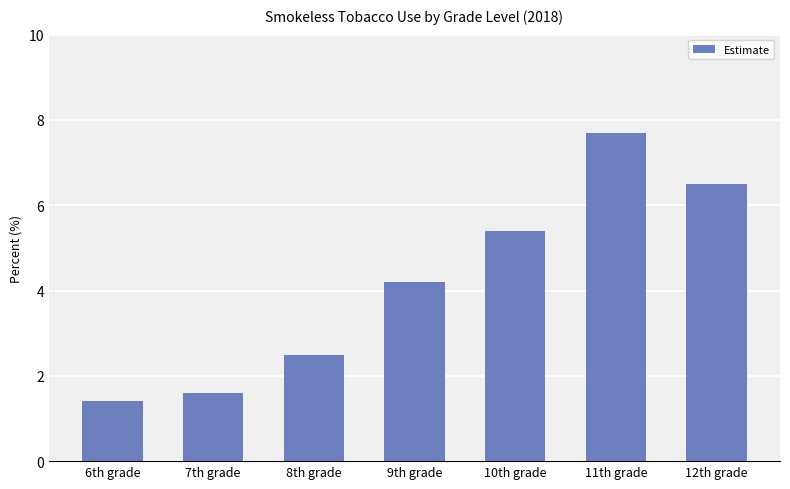

Which category has the lowest value across all series?

6th grade